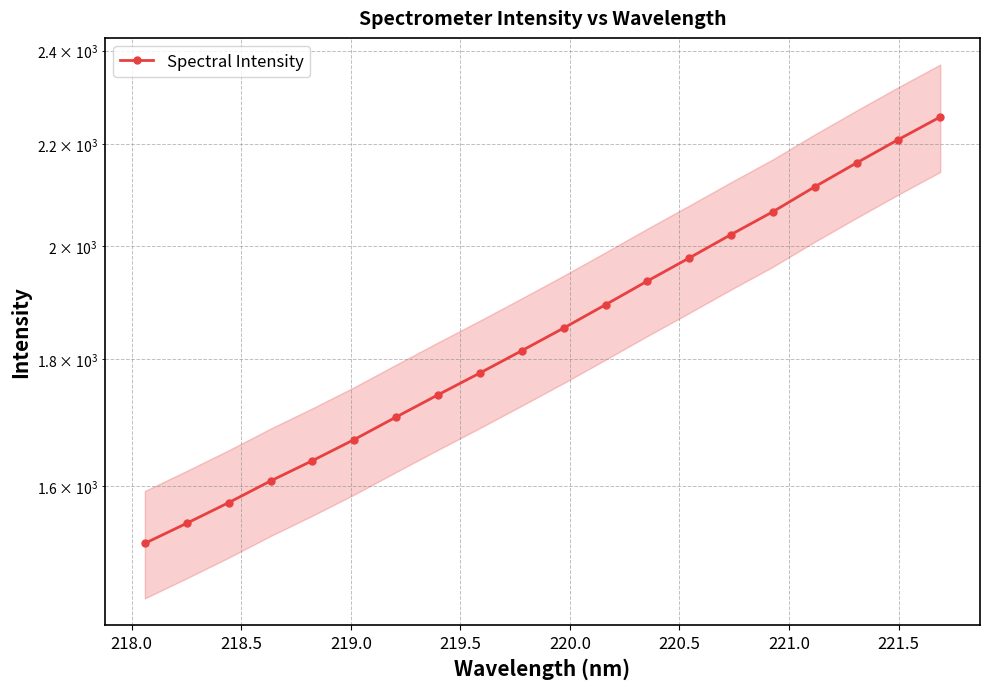

What is the smallest value displayed?

1516.5